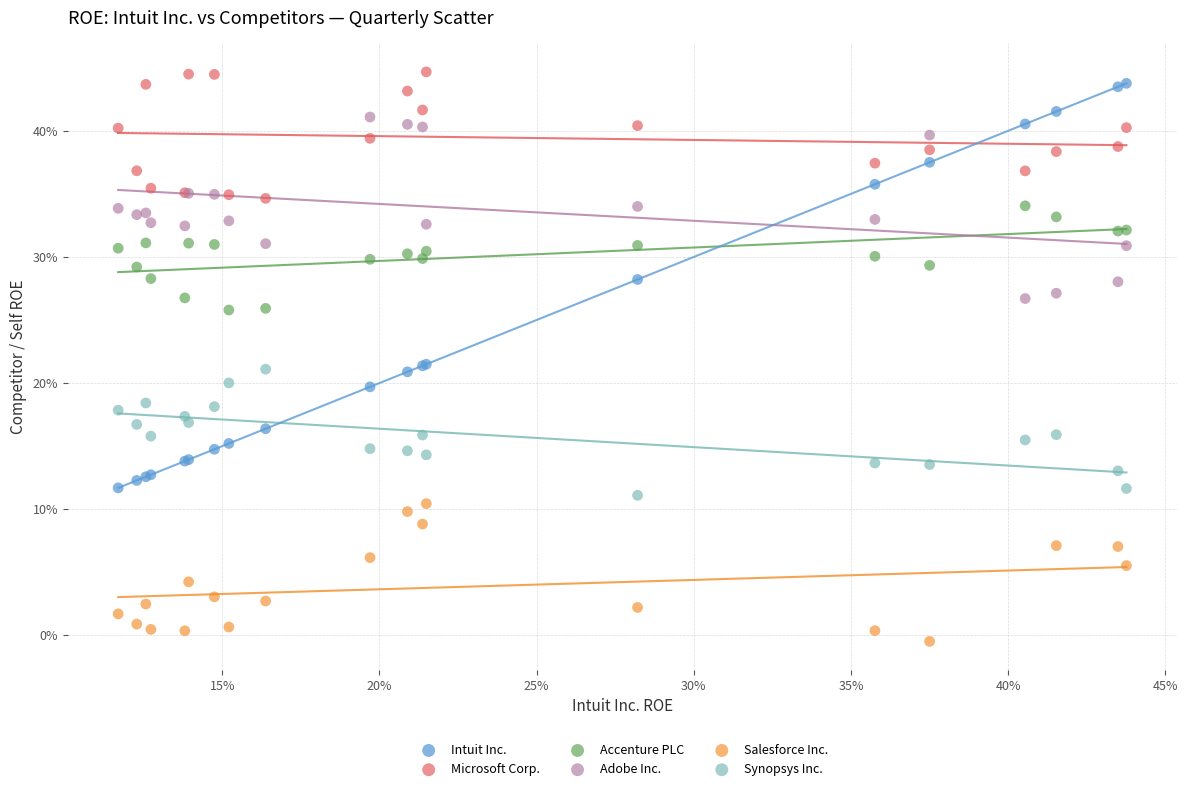

What are all the series names shown in the legend?

Intuit Inc., Microsoft Corp., Accenture PLC, Adobe Inc., Salesforce Inc., Synopsys Inc.